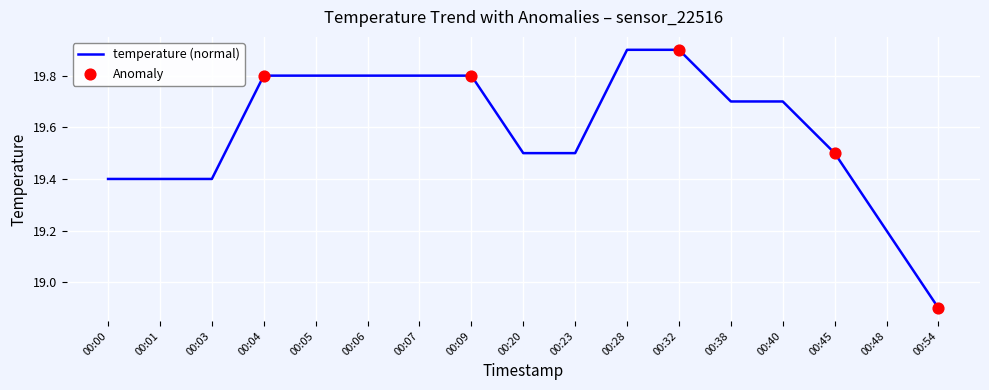

What is the ratio of the value at 00:23 to the value at 00:05?

1.0